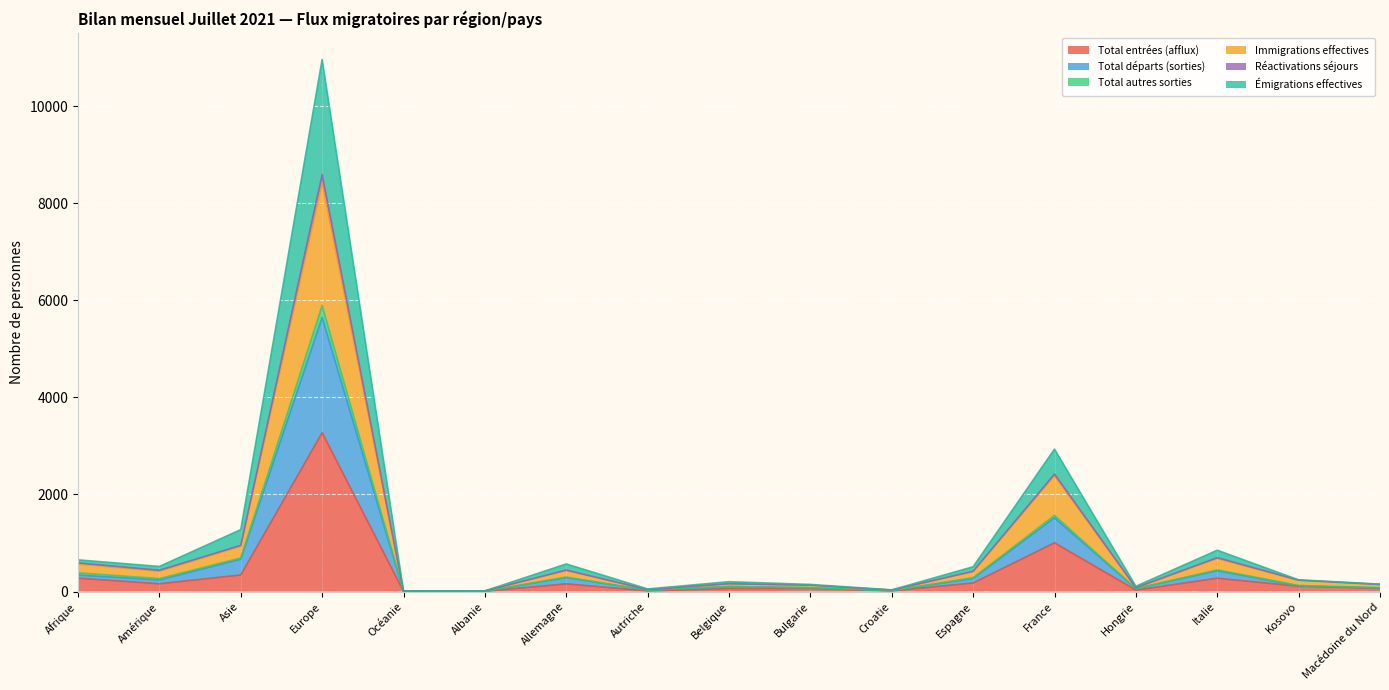

At which label does Total entrées (afflux) reach its peak?

Europe